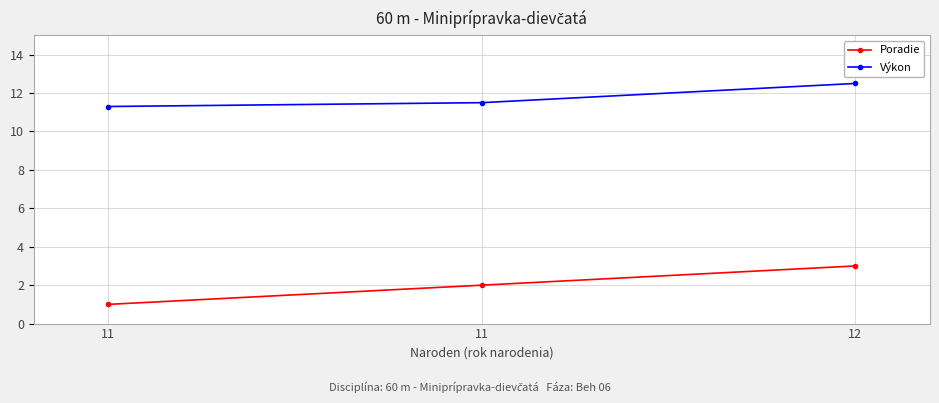

Is this an area chart (filled region under the line)?

No